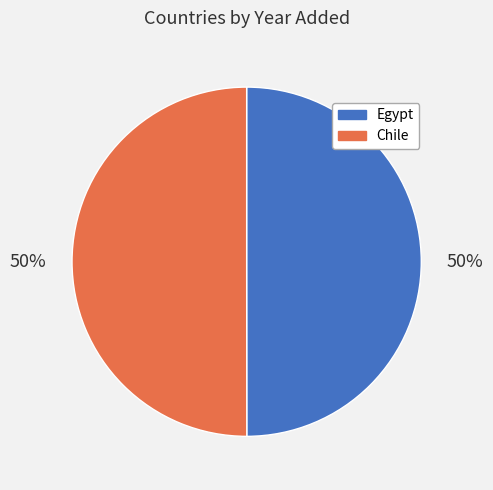

To the nearest percent, what percentage of the pie is Chile?

50%